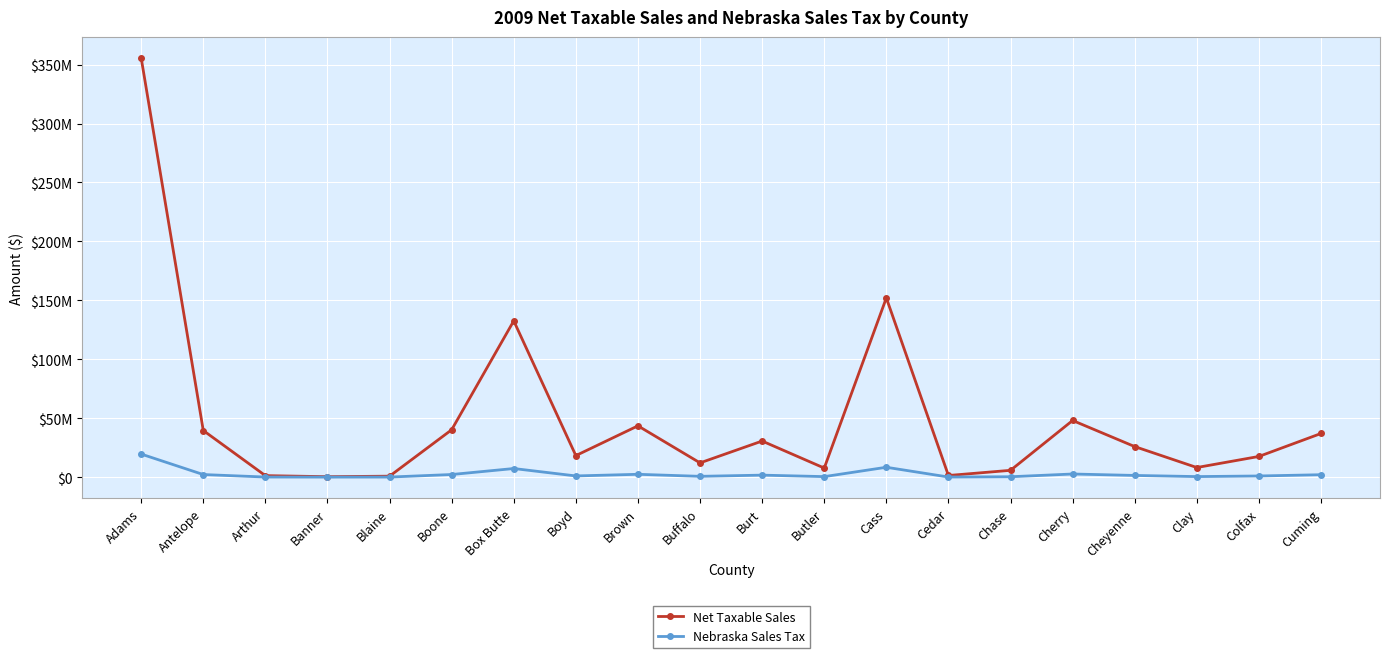

Does the chart have visible grid lines?

Yes